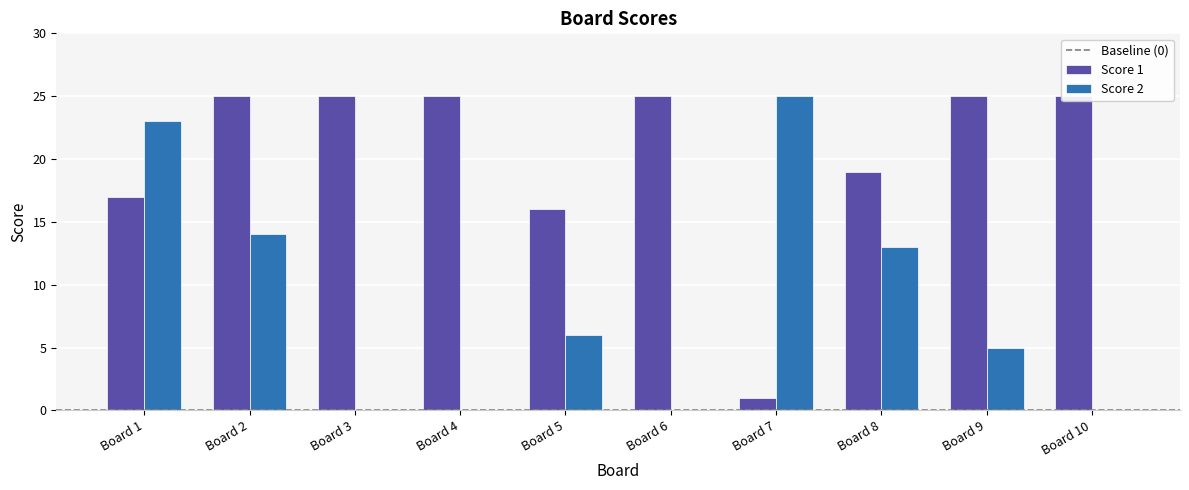

What is the value of the Score 2 bar at the 9th from the left?

5